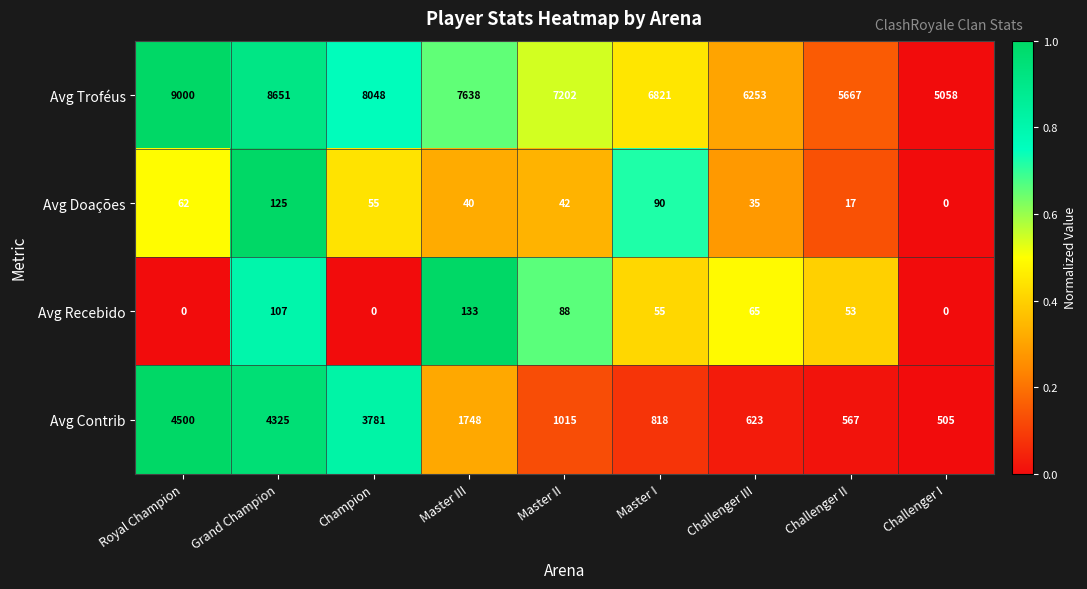

Rank the series at Grand Champion from highest to lowest value.

Avg Troféus, Avg Contrib, Avg Doações, Avg Recebido